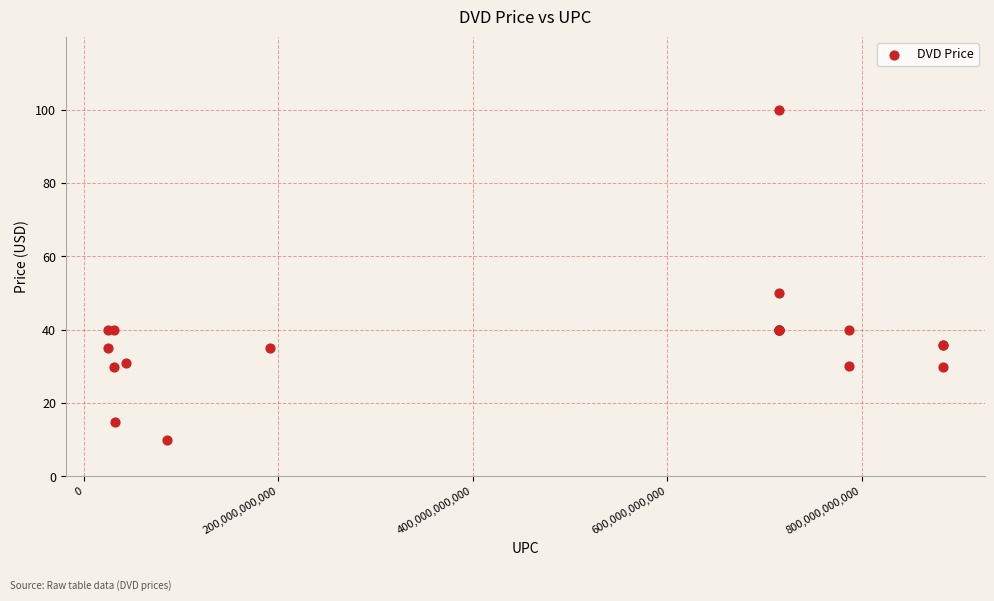

What Y value in the scatter plot is closest to 54?

50.0